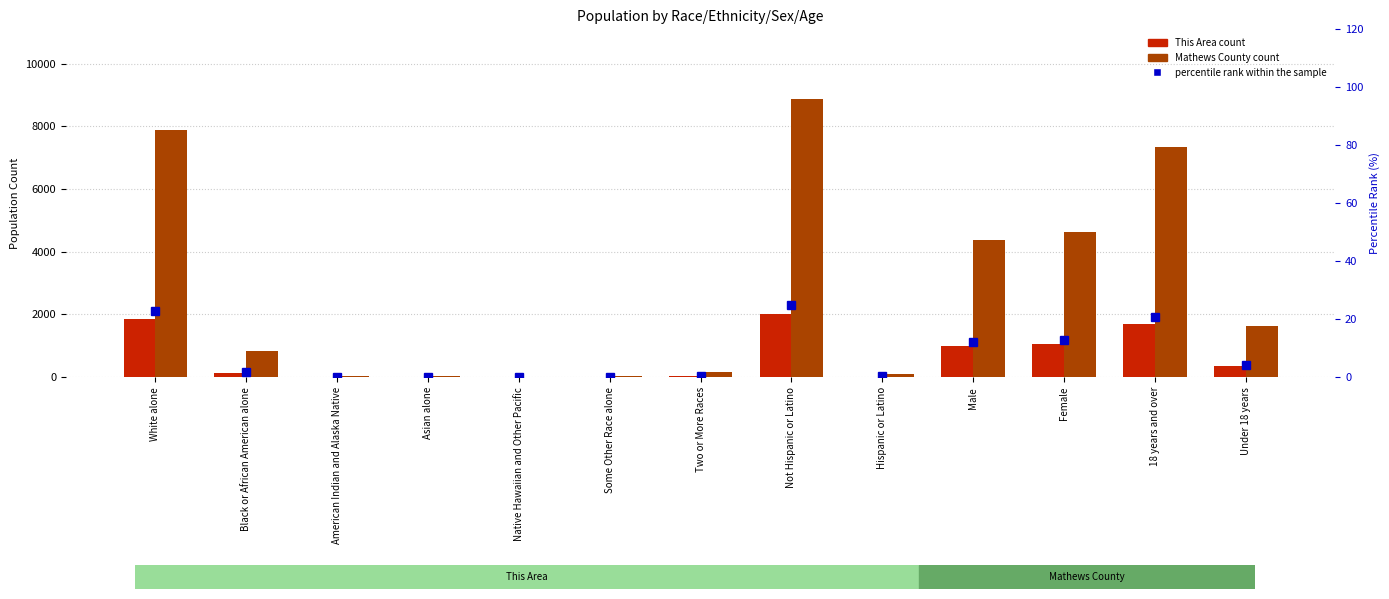

At which label does This Area first exceed 137?

White alone